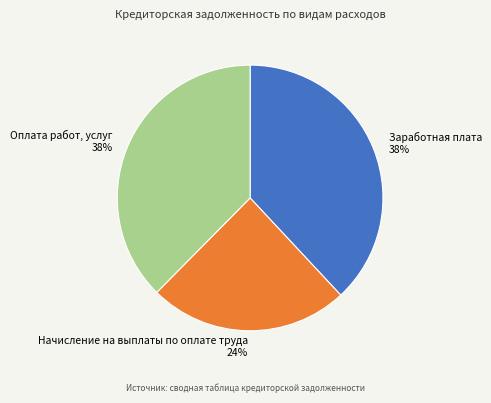

Approximately how many times larger is the value at Заработная плата 38% compared to Начисление на выплаты по оплате труда 24%?

1.6